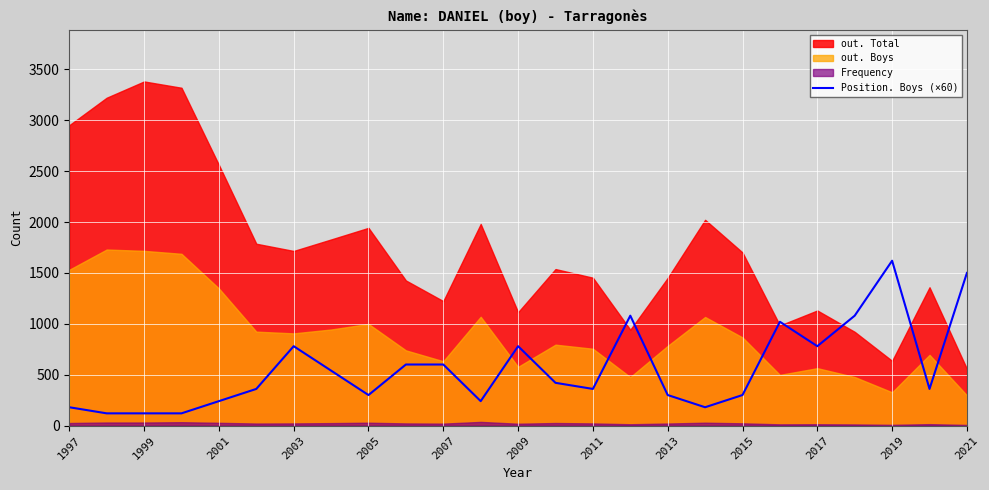

What is the highest value of the Position. Boys (×60) series?

1620